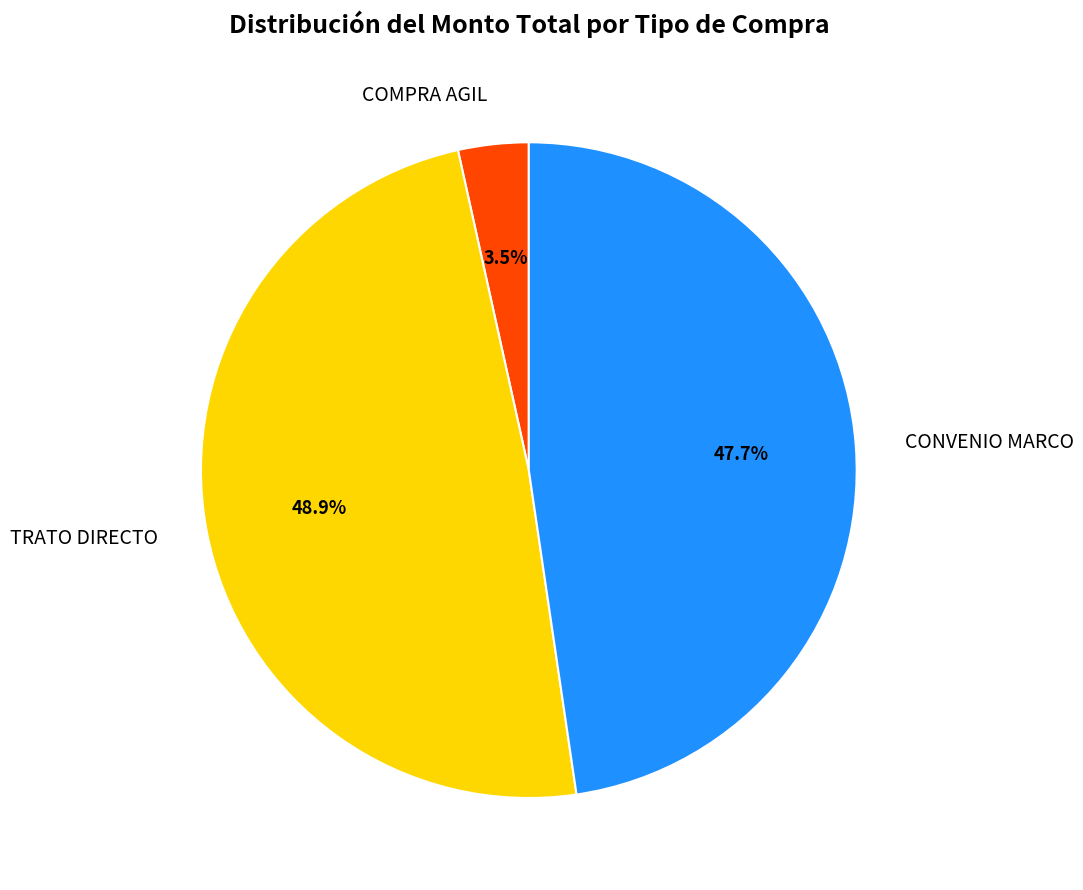

What is the smallest slice in the pie chart?

COMPRA AGIL